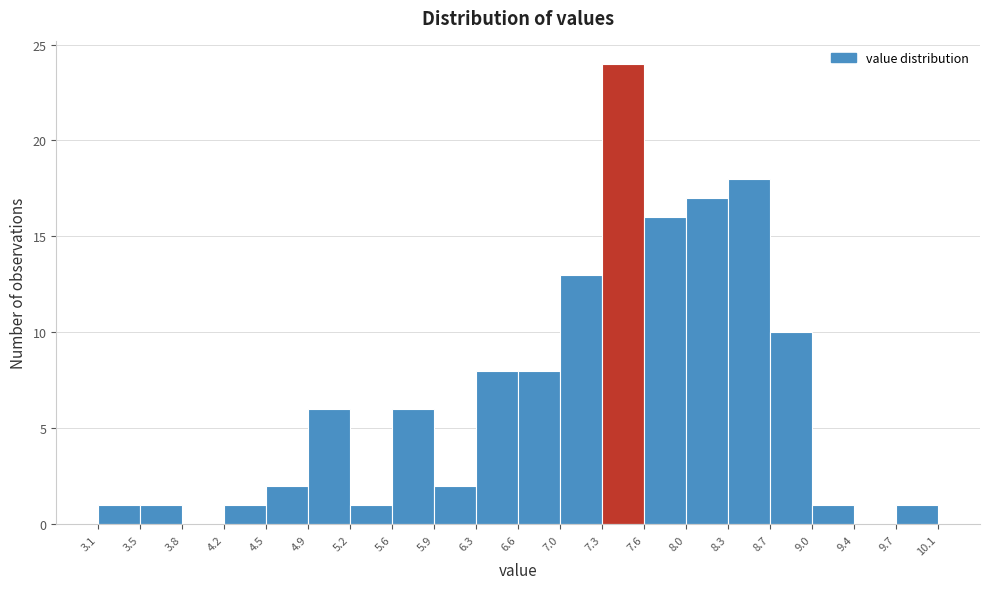

Reading left to right, list every bar in this chart as the range it spans on the x-axis followed by its height. The values are not printed on the chart, so give them approximately, as read against the axis.

3.1 to 3.5: 1
3.5 to 3.8: 1
3.8 to 4.2: 0
4.2 to 4.5: 1
4.5 to 4.9: 2
4.9 to 5.2: 6
5.2 to 5.6: 1
5.6 to 5.9: 6
5.9 to 6.3: 2
6.3 to 6.6: 8
6.6 to 7.0: 8
7.0 to 7.3: 13
7.3 to 7.6: 24
7.6 to 8.0: 16
8.0 to 8.3: 17
8.3 to 8.7: 18
8.7 to 9.0: 10
9.0 to 9.4: 1
9.4 to 9.7: 0
9.7 to 10.1: 1